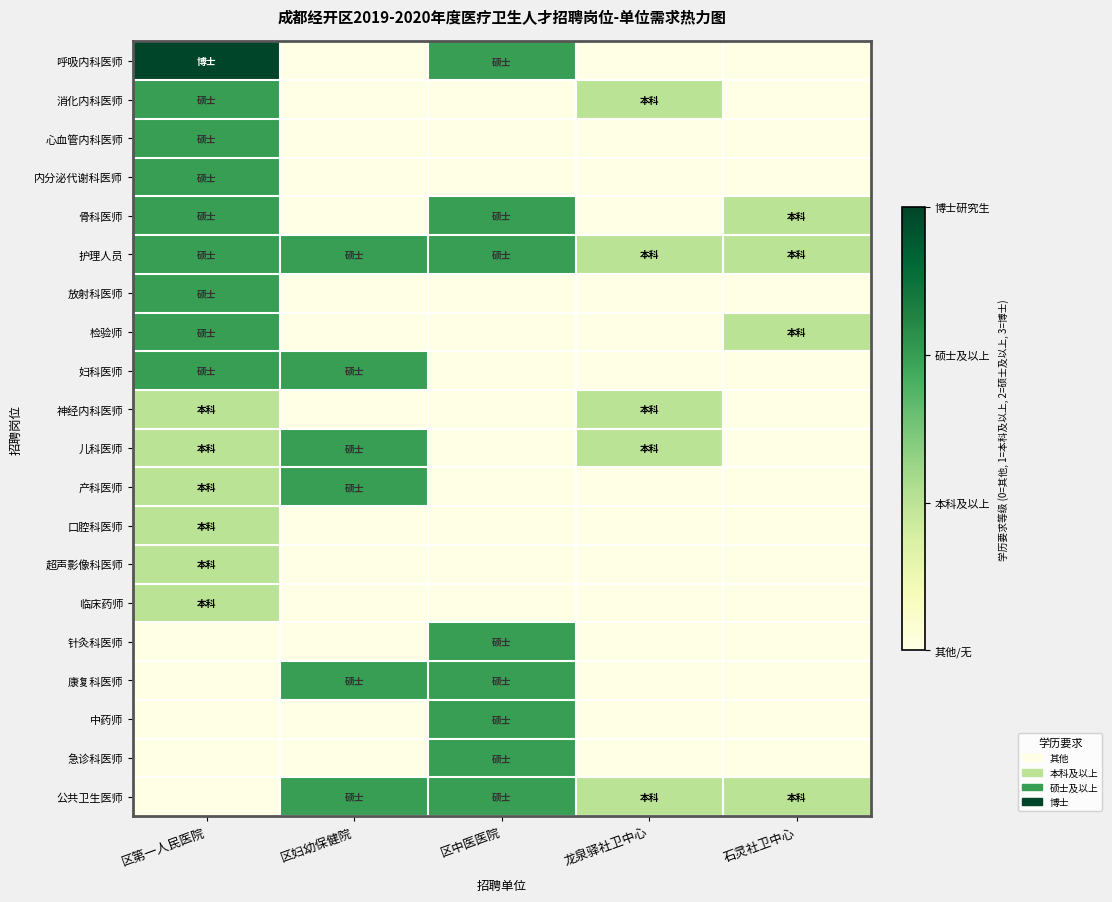

What is the total value across all series at 区第一人民医院?

25